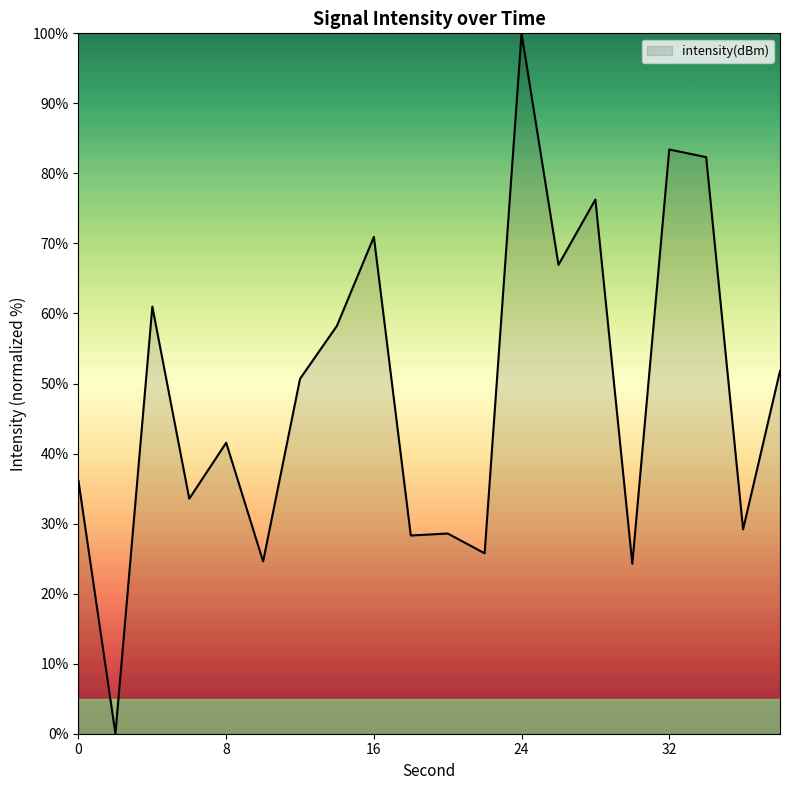

Does the chart display data point markers on the line(s)?

No